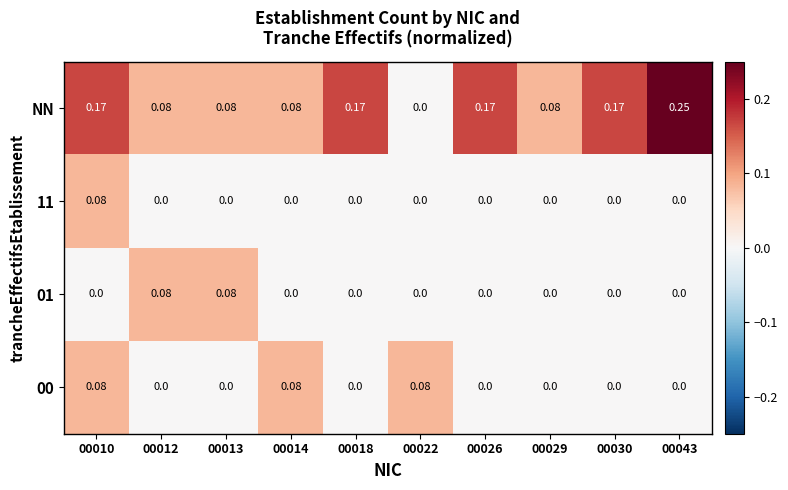

Which series changed the most between 00014 and 00022?

NN